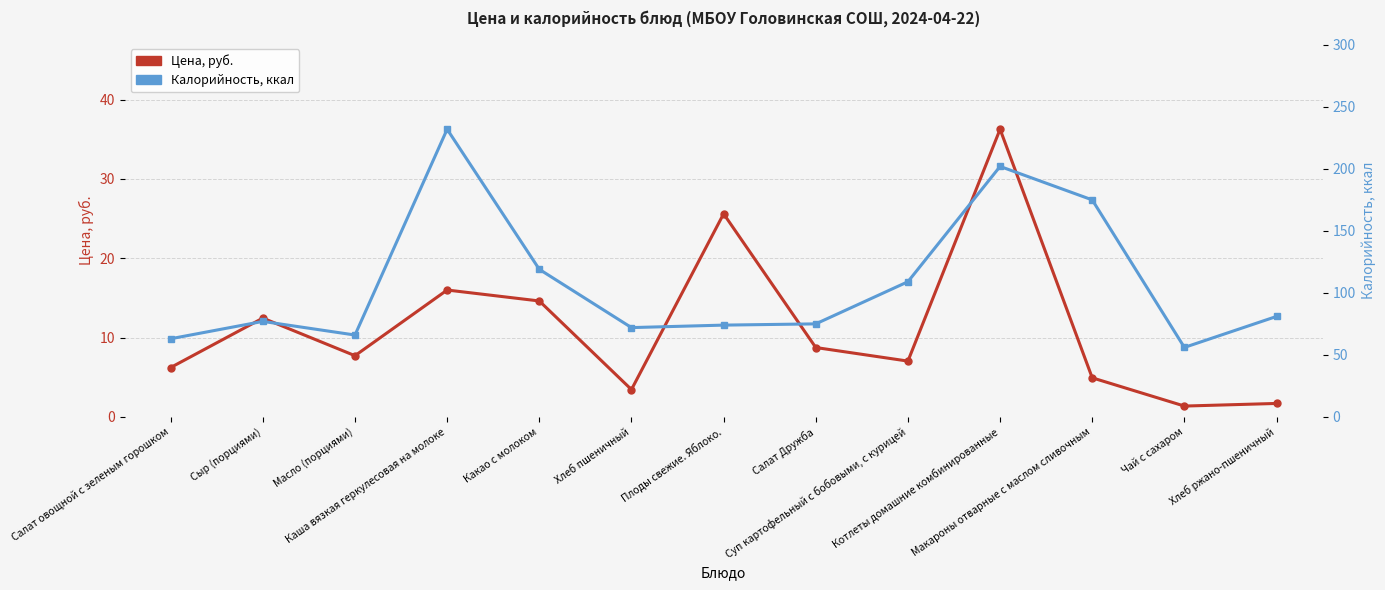

How many categories are shown in the chart?

13